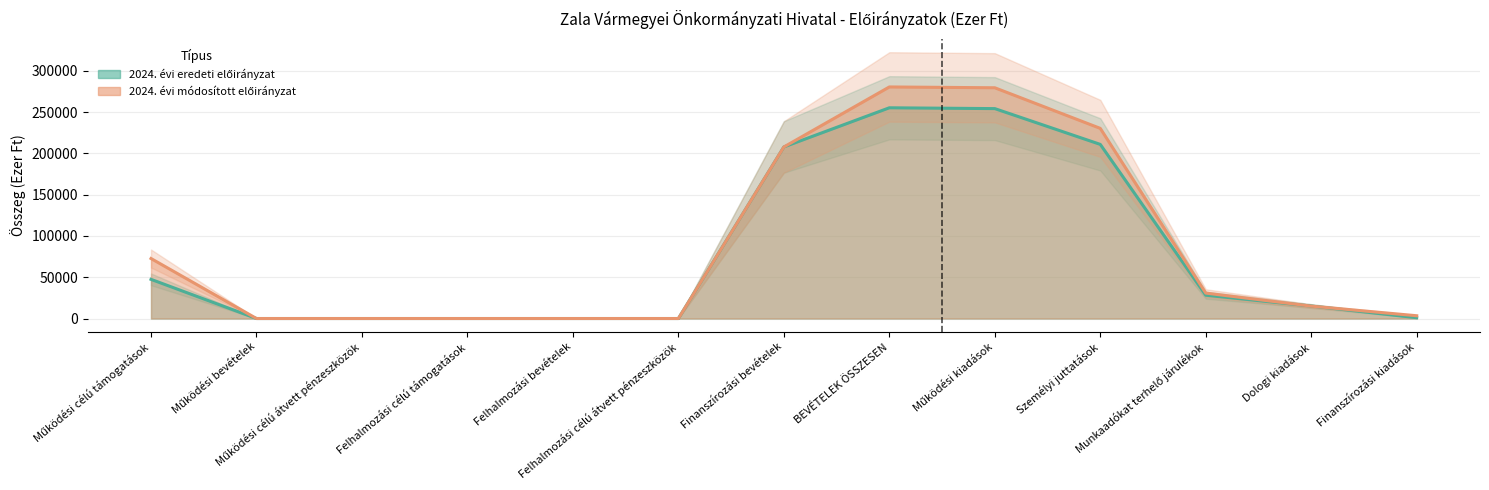

The value of 2024. évi módosított előirányzat at Működési célú átvett pénzeszközök is 0. True or false?

True